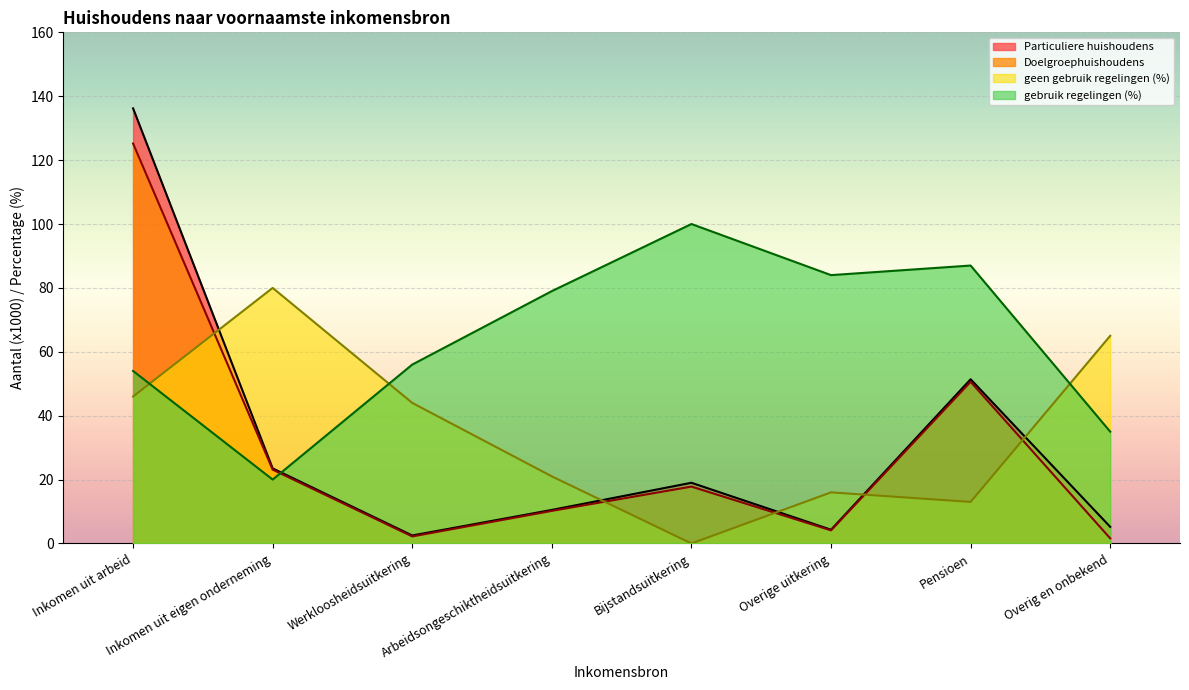

What is the value of the geen gebruik regelingen (%) point at the 7th from the left?

13.0